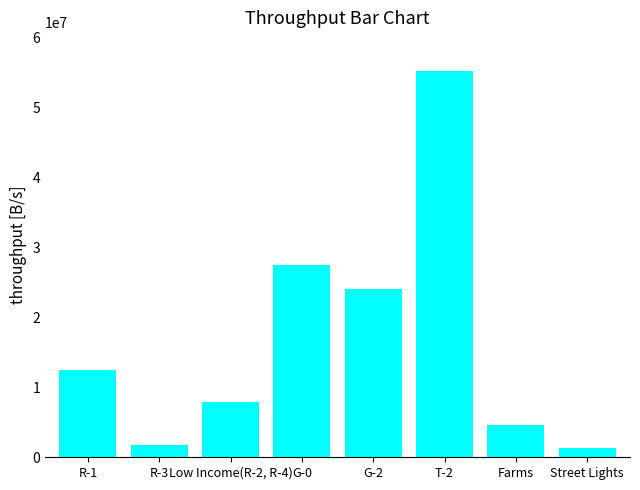

Is it true that the value at G-0 is 27449803.7?

True